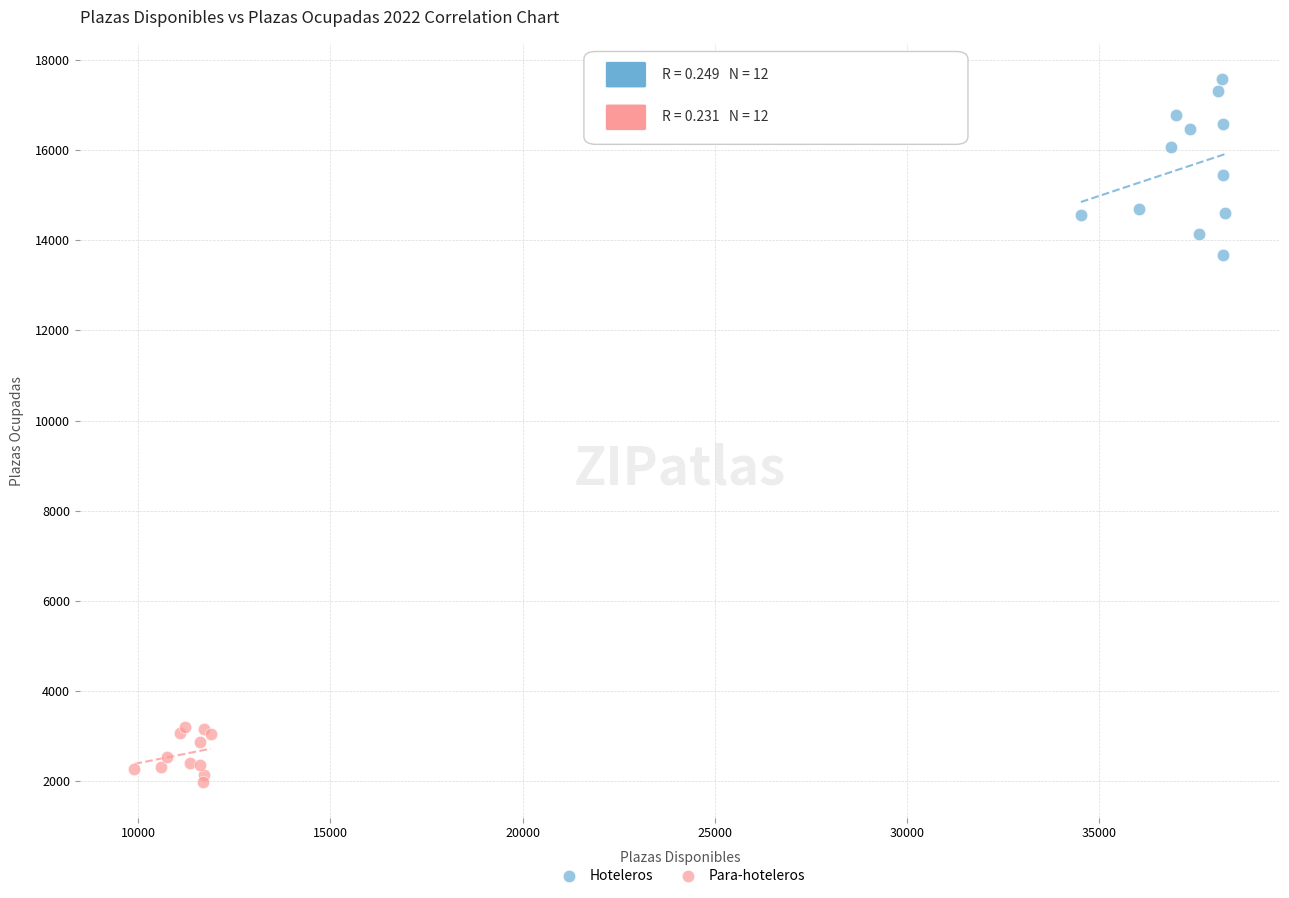

Which series contains the lowest Y value?

Para-hoteleros